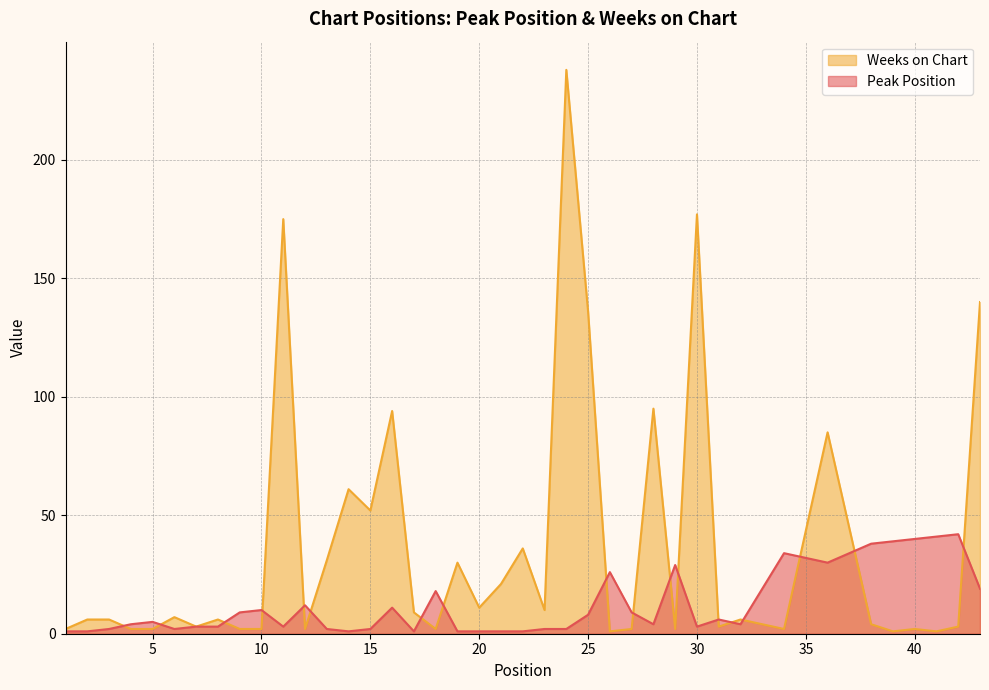

At which label does Weeks on Chart first exceed 6?

6